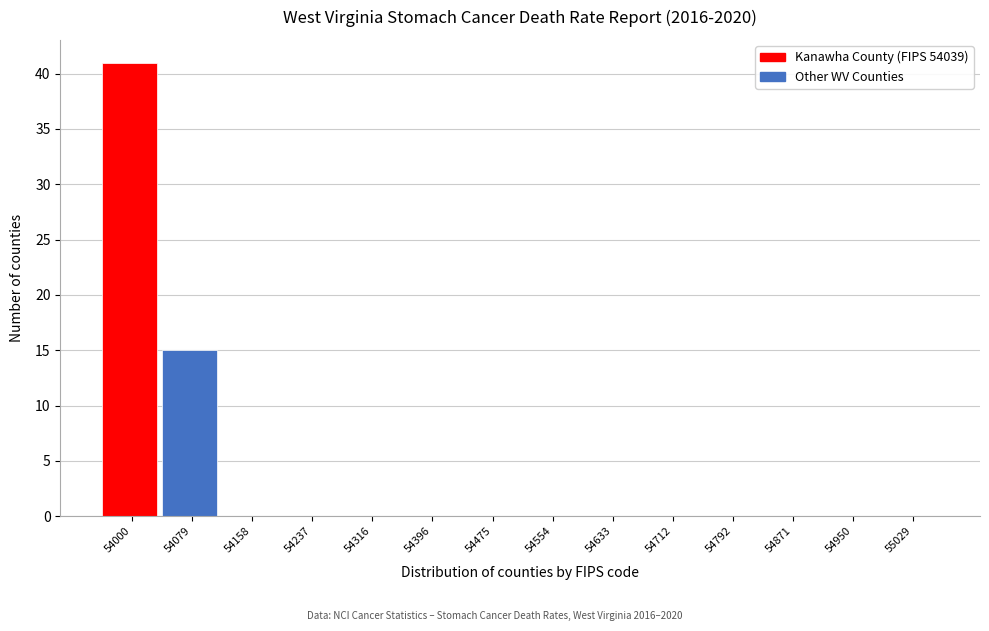

Reading left to right, what are all the values shown in this chart?

54000=41	54079=15	54158=0	54237=0	54316=0	54396=0	54475=0	54554=0	54633=0	54712=0	54792=0	54871=0	54950=0	55029=0